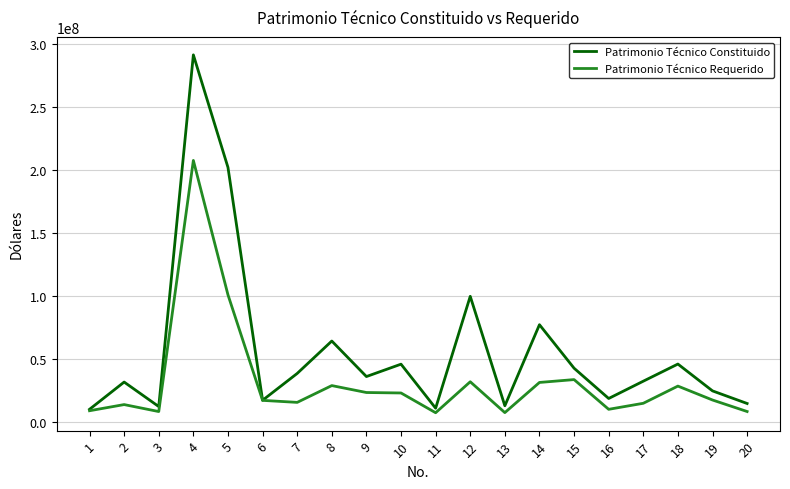

Which series has the largest total across all categories?

Patrimonio Técnico Constituido